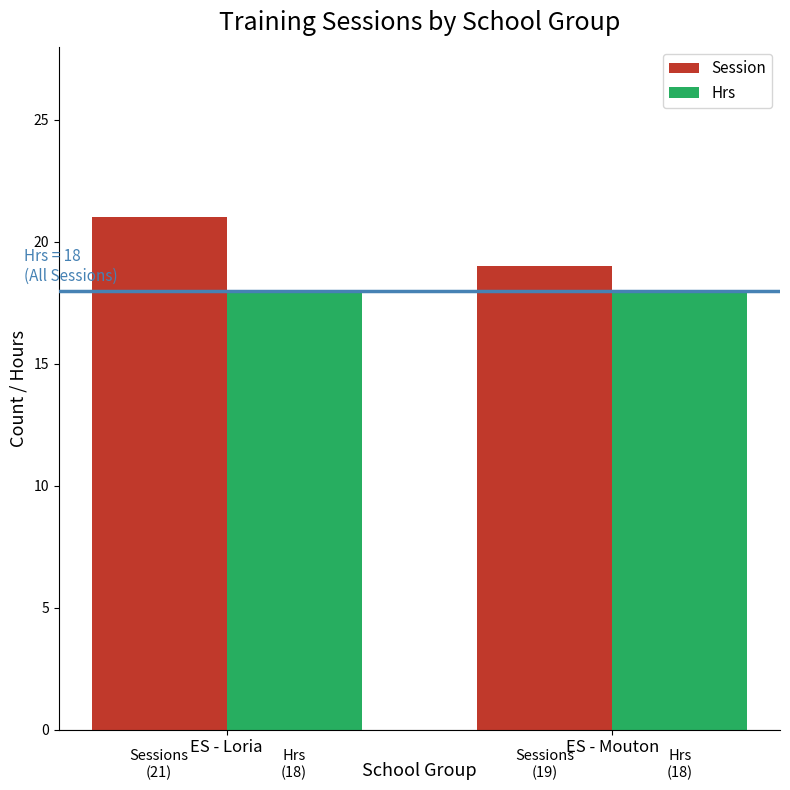

Read the Session value at ES - Loria.

21